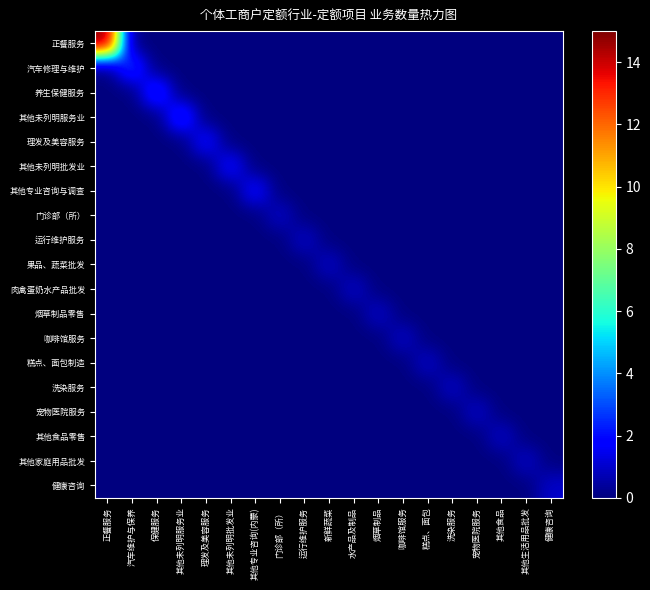

What is the total value across all series at 正餐服务?

15